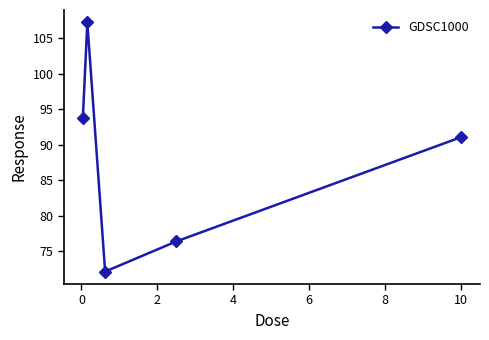

How many interior local peaks (higher than both neighbors) does the data have?

1